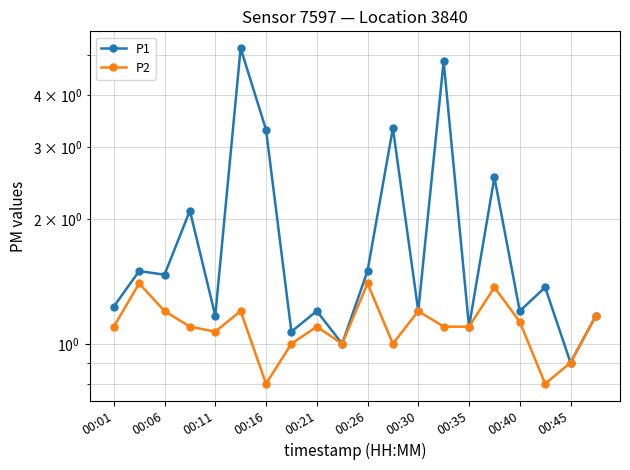

True or false: P1 has more than 0 interior local peaks.

True